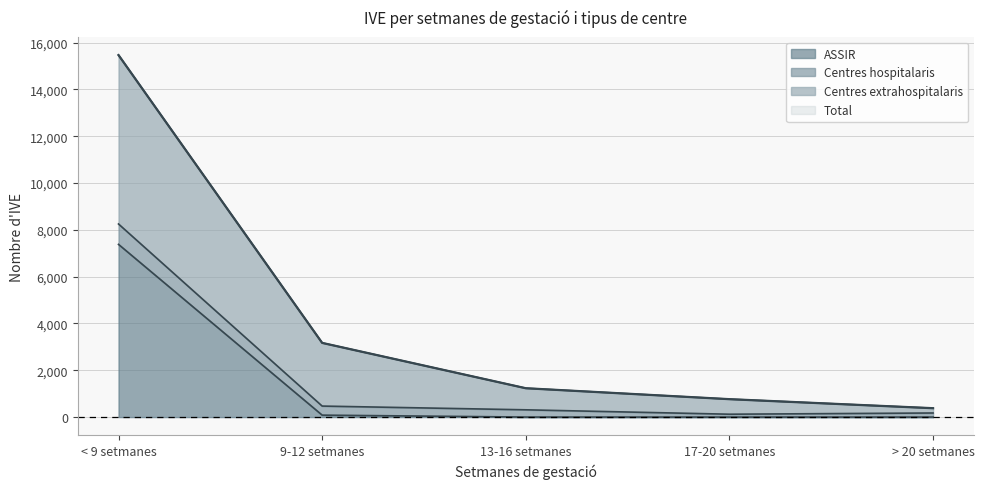

What is the difference between the maximum and minimum values in the Total series?

15086